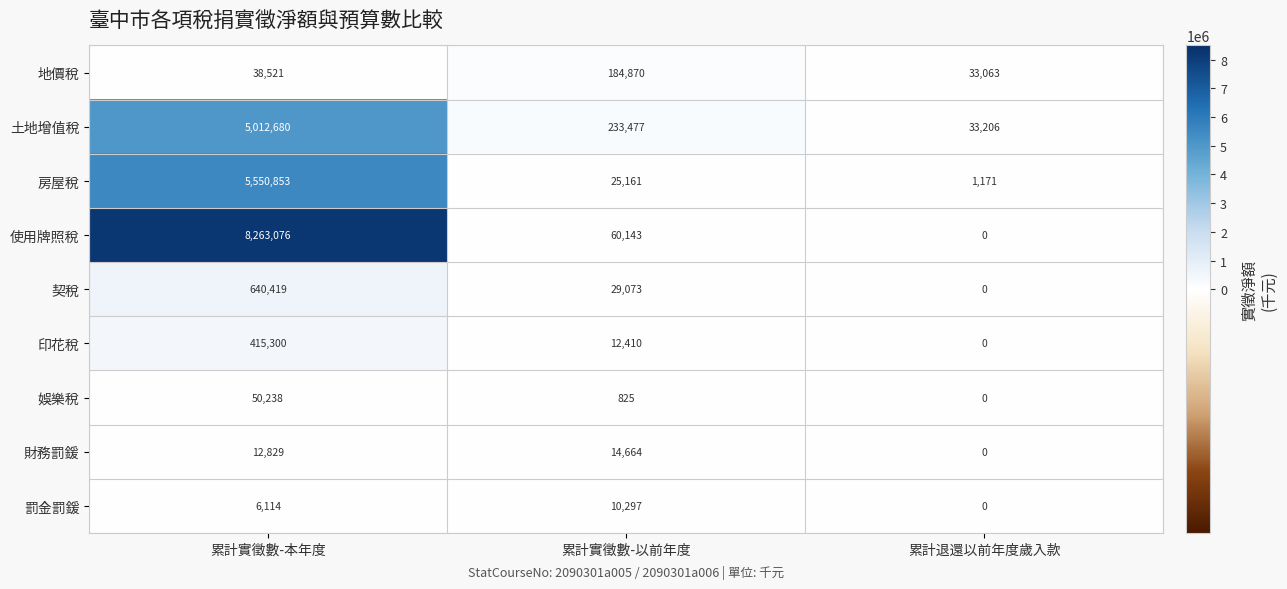

Which series changed the most between 累計實徵數-本年度 and 累計退還以前年度歲入款?

使用牌照稅